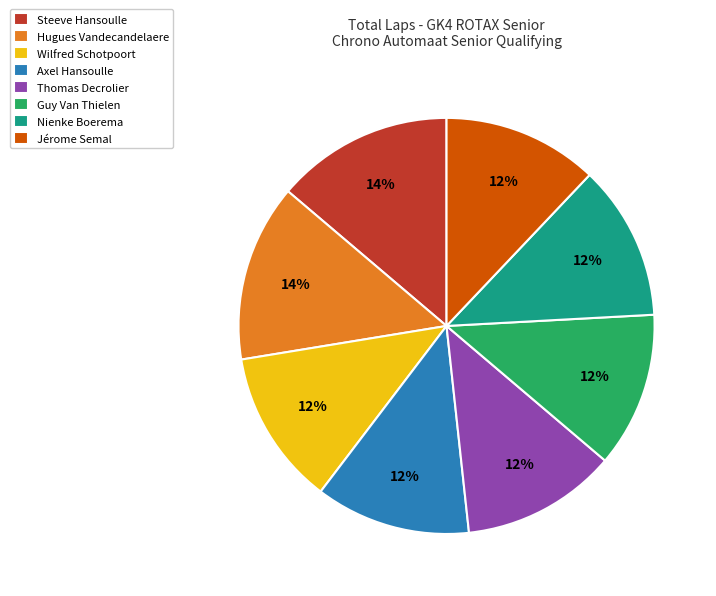

Do Jérome Semal and Wilfred Schotpoort together represent more than half of the pie?

No